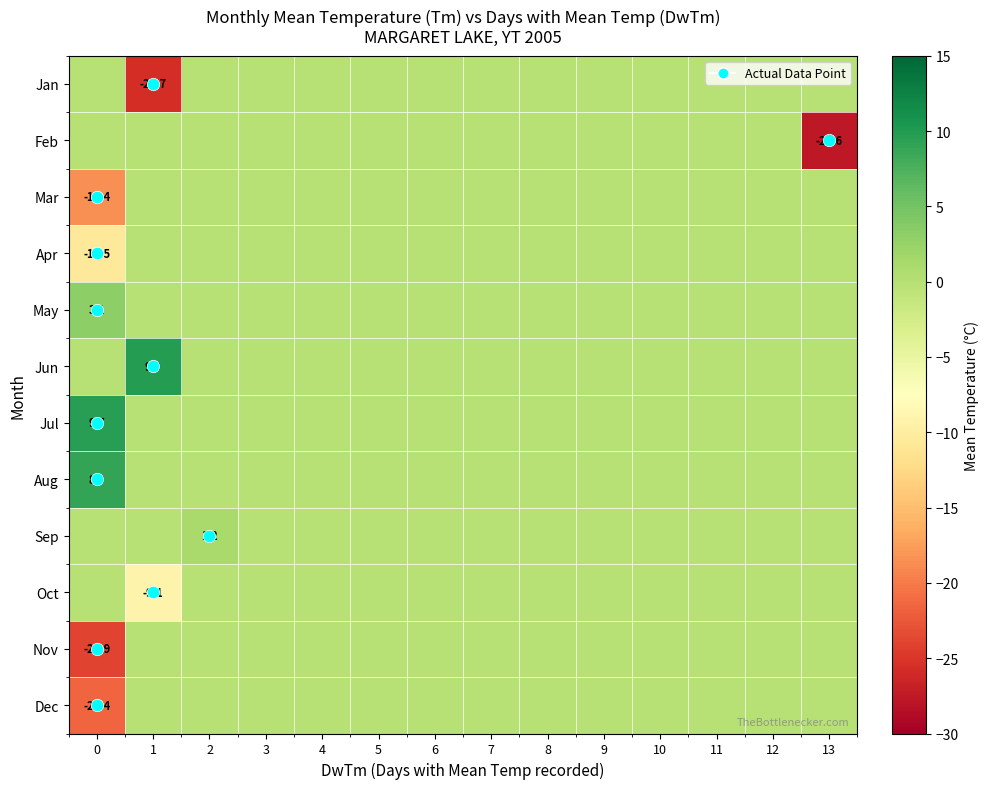

The Aug series shows 4.4 at 12. True or false?

False